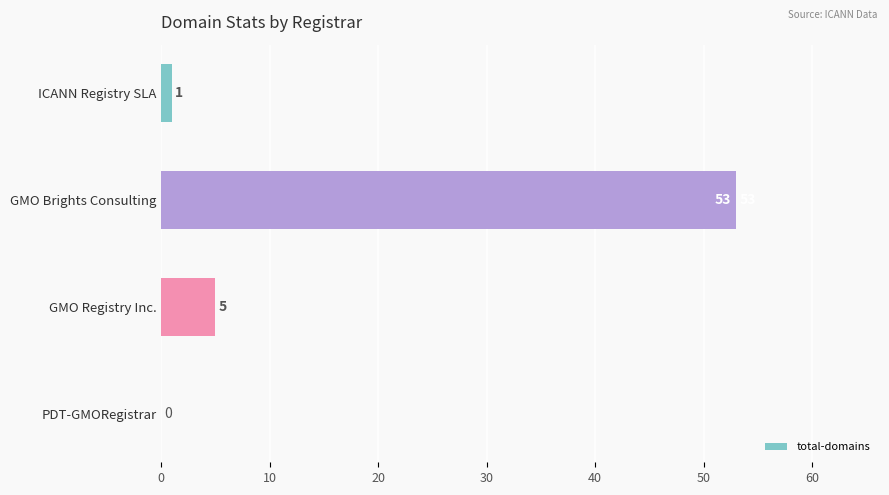

Between ICANN Registry SLA and PDT-GMORegistrar, which is larger?

ICANN Registry SLA